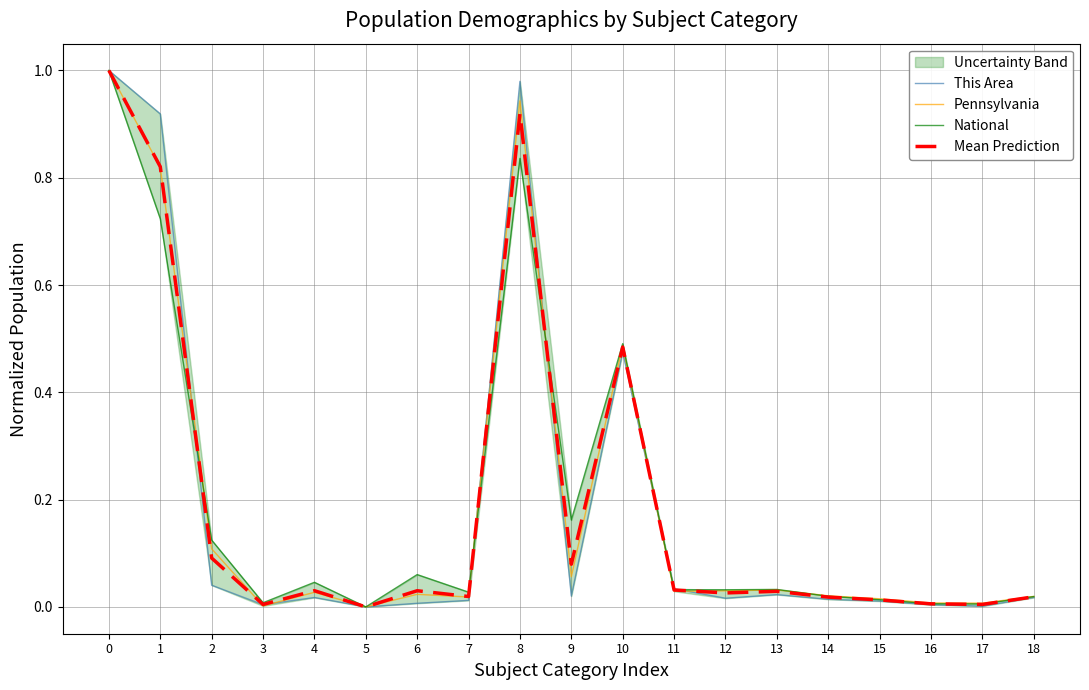

What is the spread (max minus min) of values at 2?

0.1